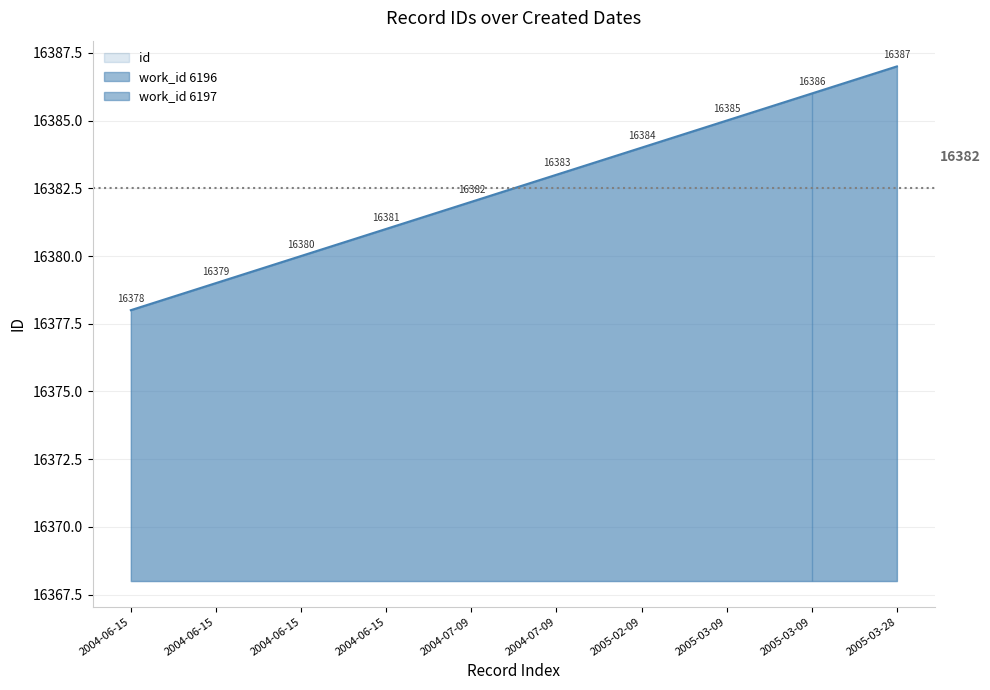

How many lines are shown in the chart?

1